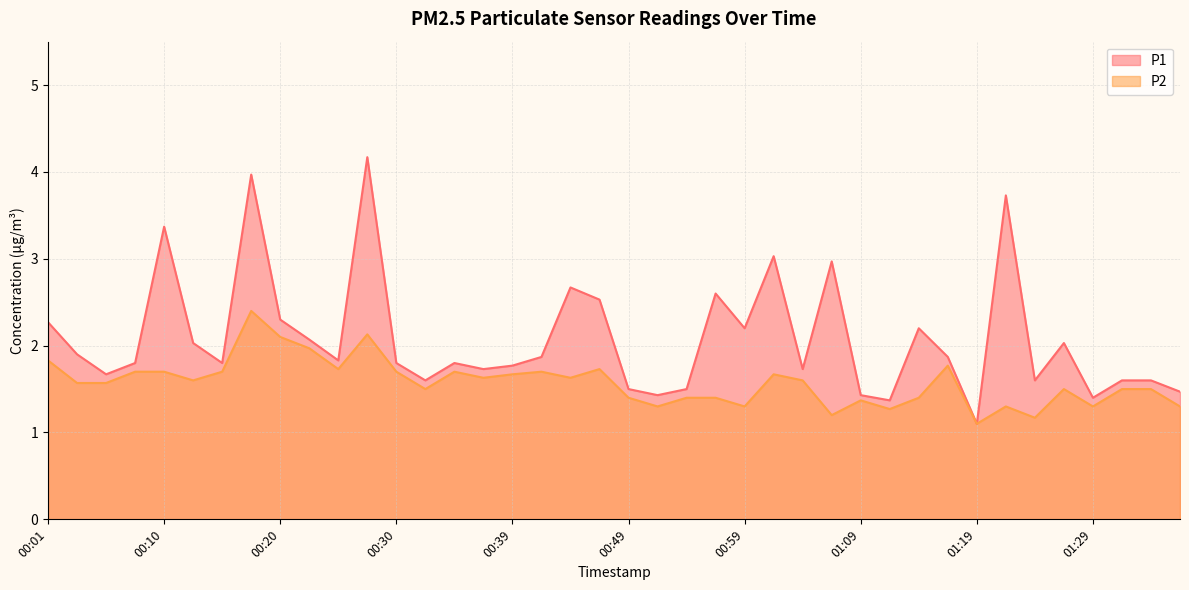

What is the sum of all P2 values?

63.0